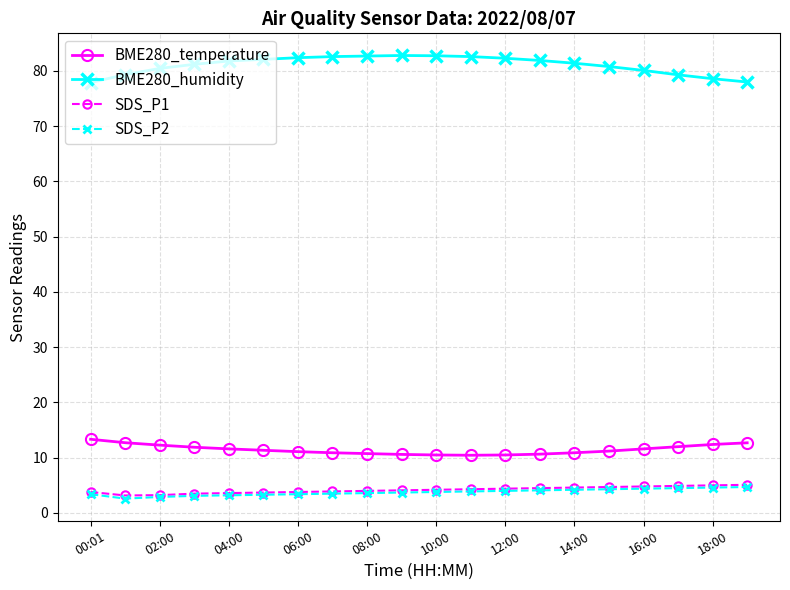

What is the value of the SDS_P2 point at the 17th from the left?

4.4